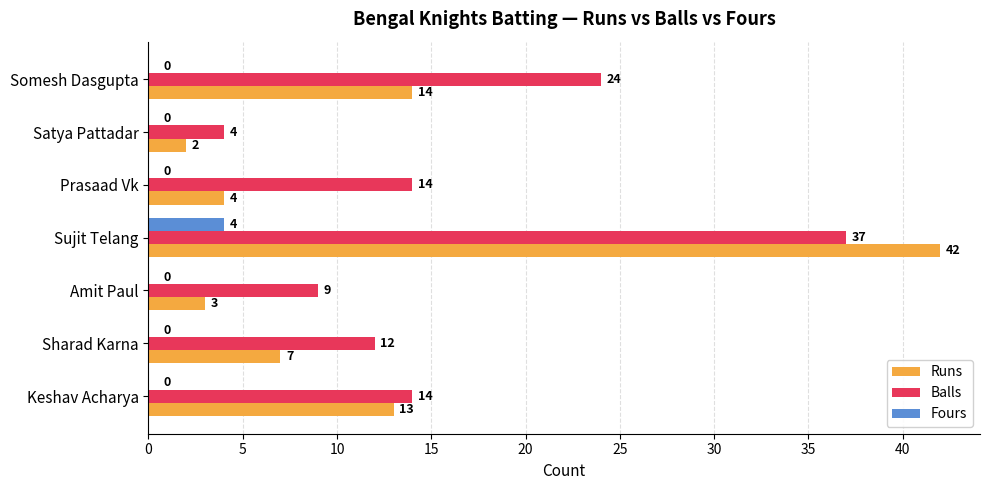

Between Somesh Dasgupta and Amit Paul, which series saw the biggest shift?

Balls